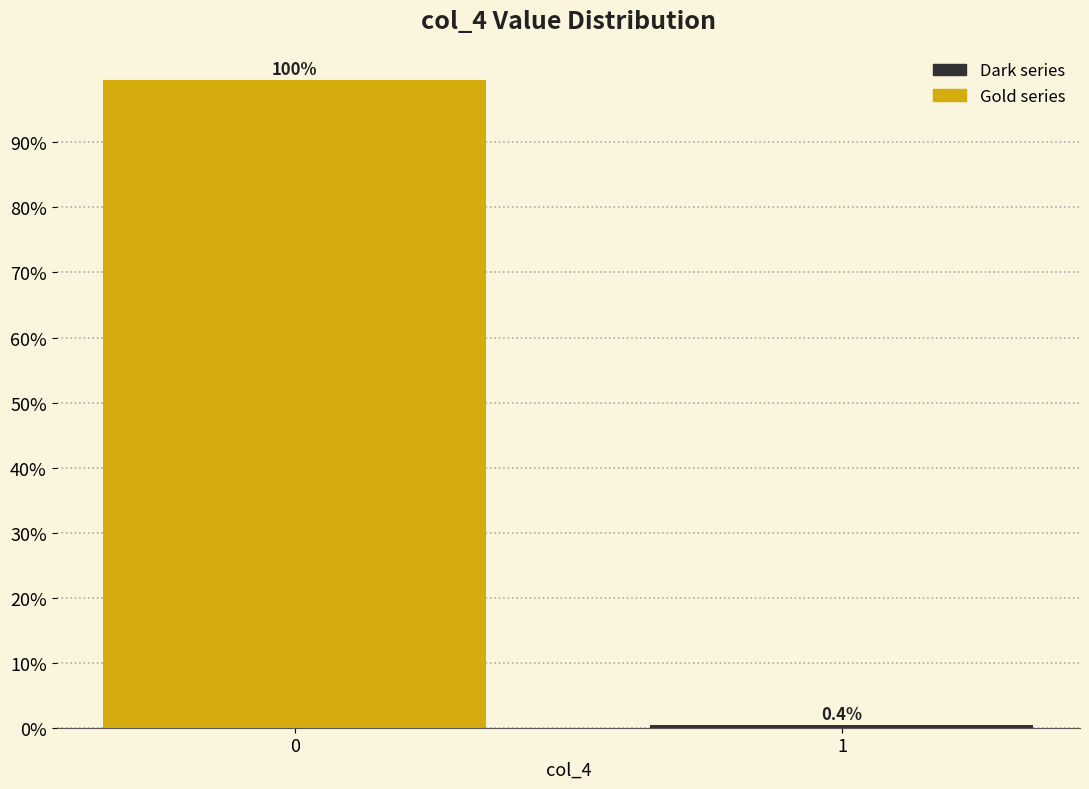

Reading right to left, what are all the values shown in this chart?

0.4	99.6